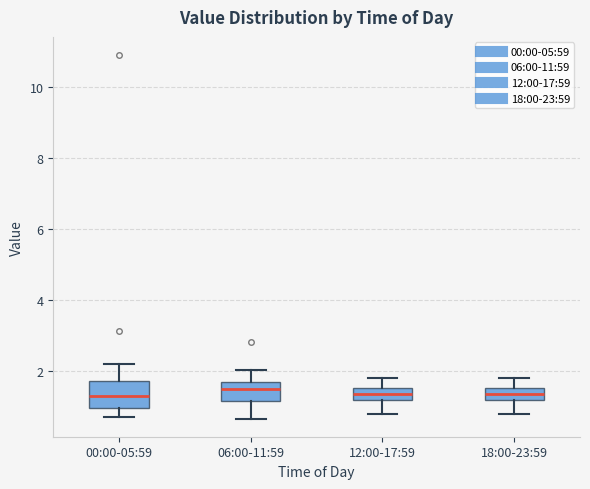

Where does the upper whisker of the box for 18:00-23:59 end on the y-axis? The values are not printed on the chart, so give them approximately, as read against the axis.

1.8